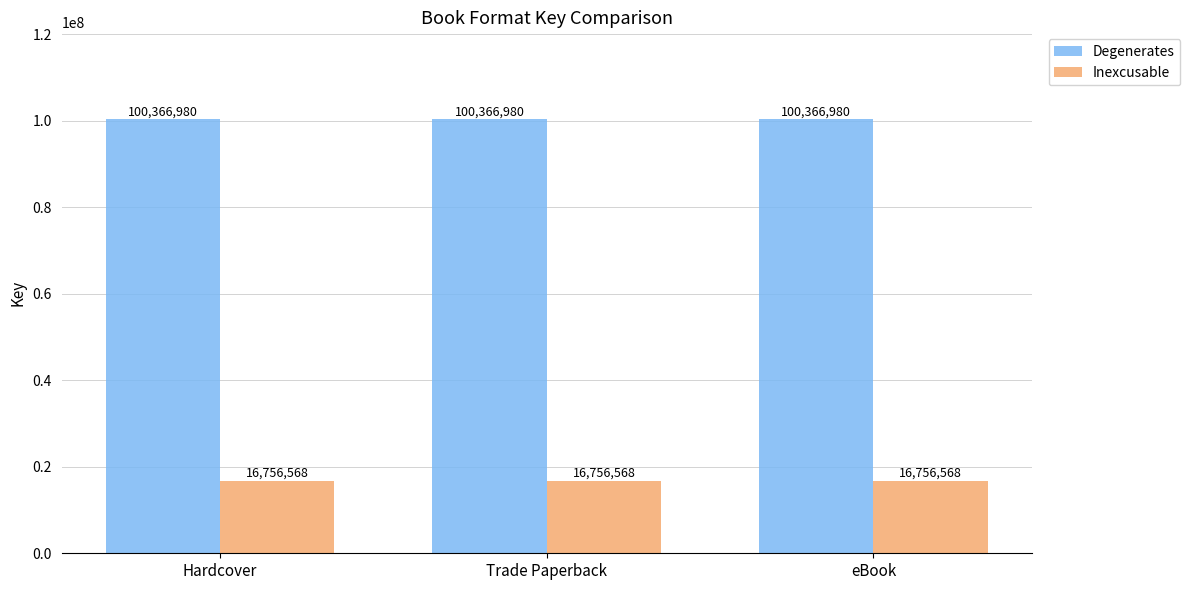

List the series in order of their peak value, lowest first.

Inexcusable, Degenerates